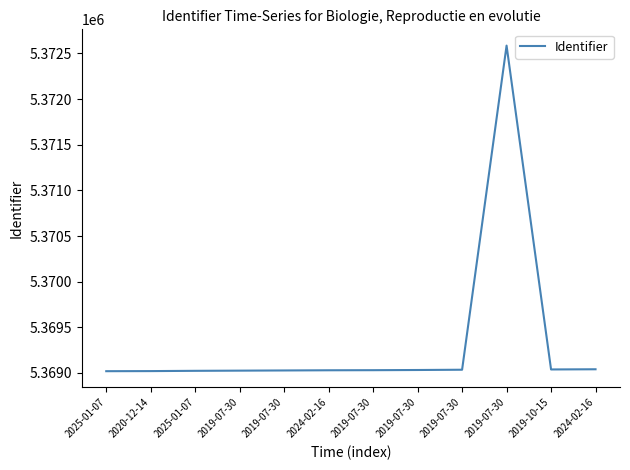

What is the difference between the maximum and minimum values?

3567